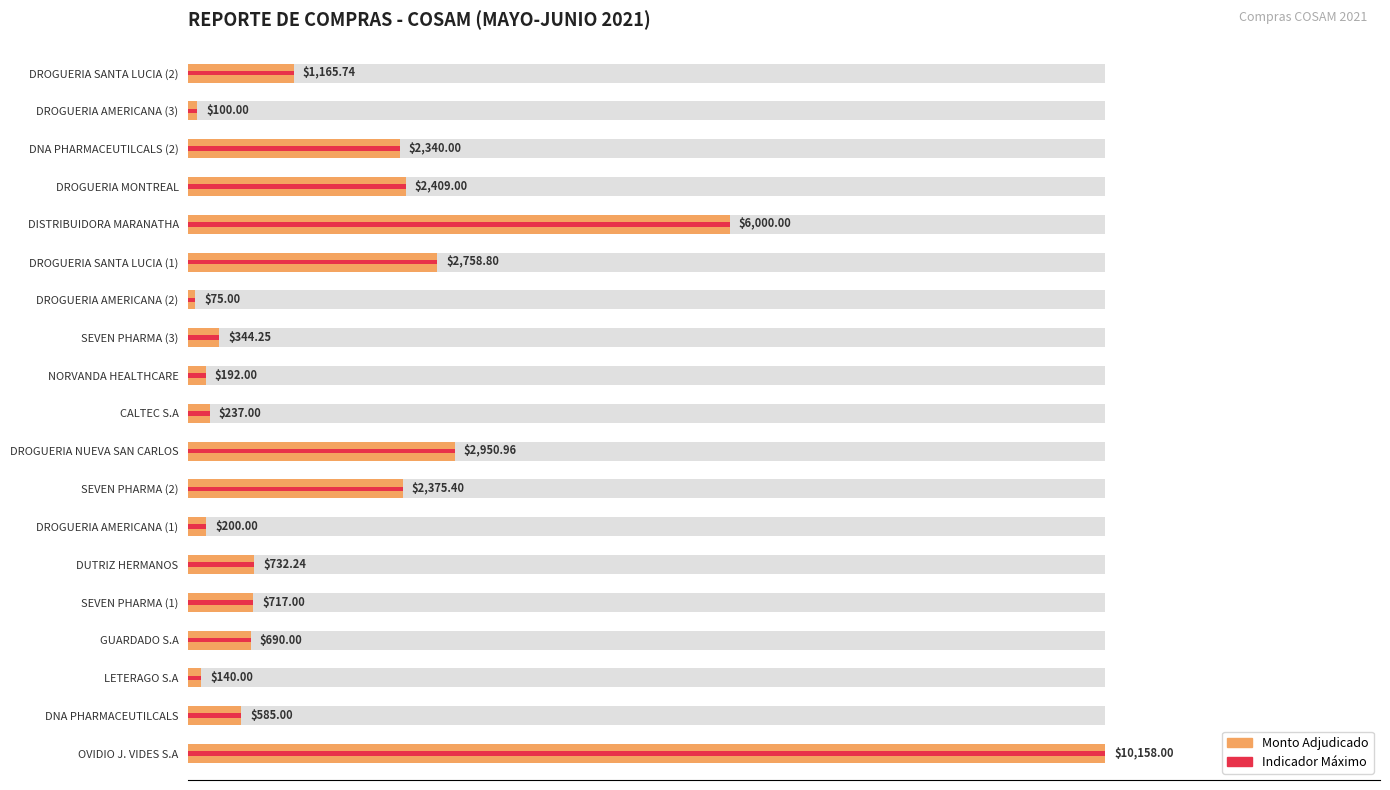

Reading left to right, what are all the values shown in this chart?

100.0	5.8	1.4	6.8	7.1	7.2	2.0	23.4	29.1	2.3	1.9	3.4	0.7	27.2	59.1	23.7	23.0	1.0	11.5